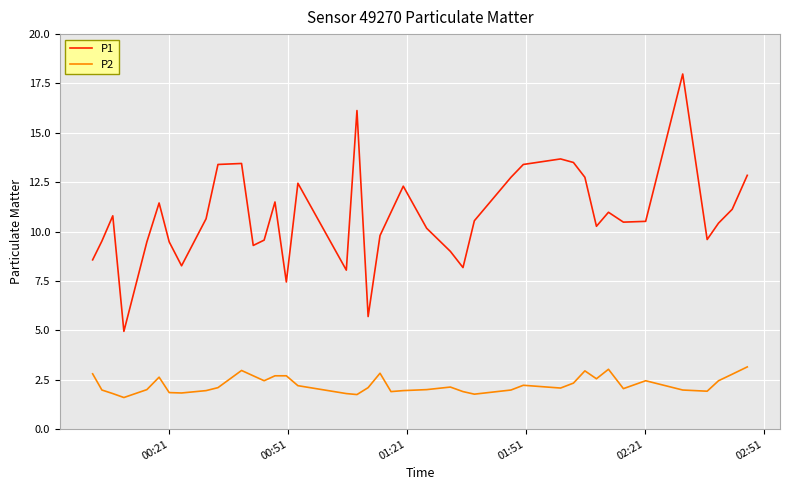

List the series in order of their overall mean, highest first.

P1, P2